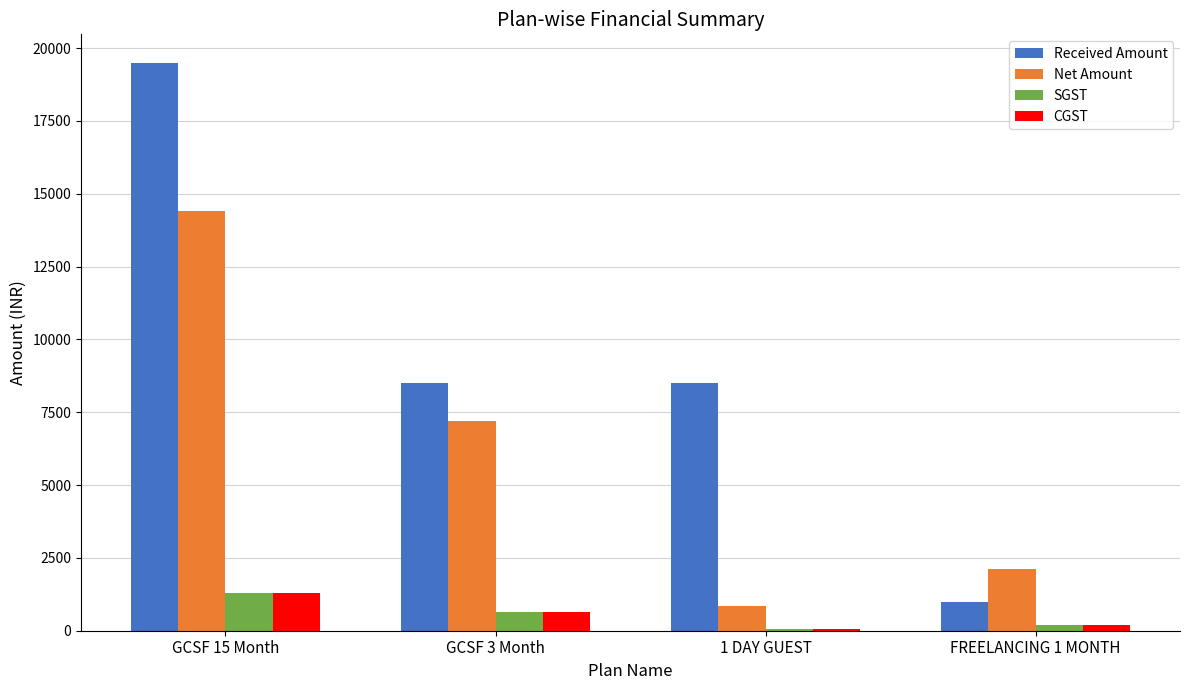

Rank the categories by Net Amount value from highest to lowest.

GCSF 15 Month, GCSF 3 Month, FREELANCING 1 MONTH, 1 DAY GUEST